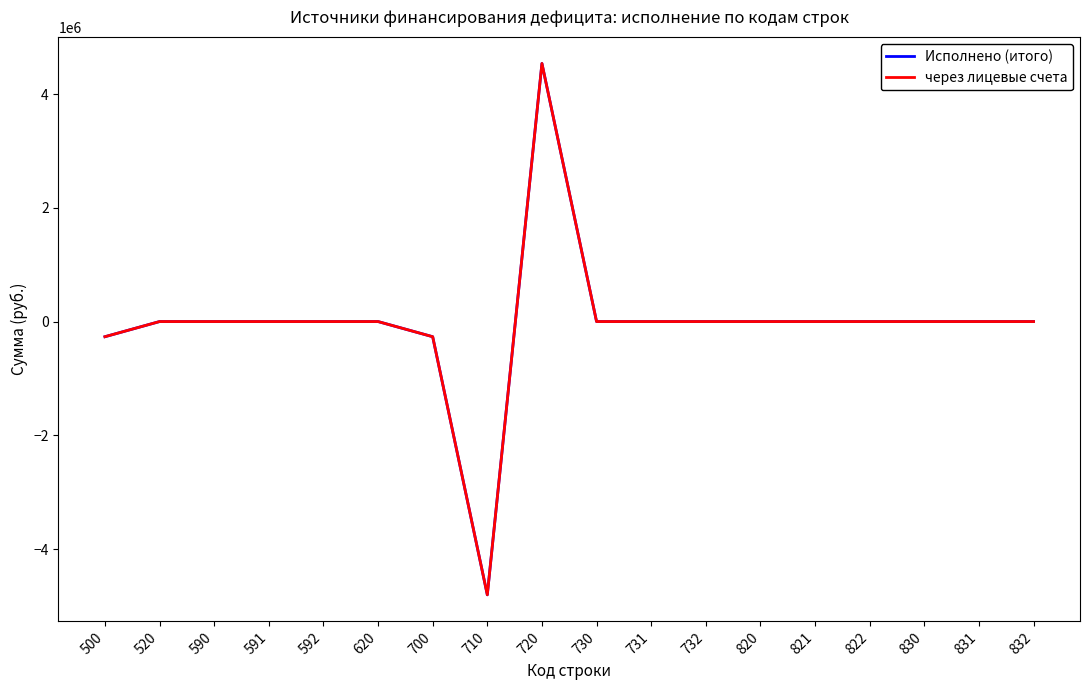

Where is the first local minimum for Исполнено (итого)?

710